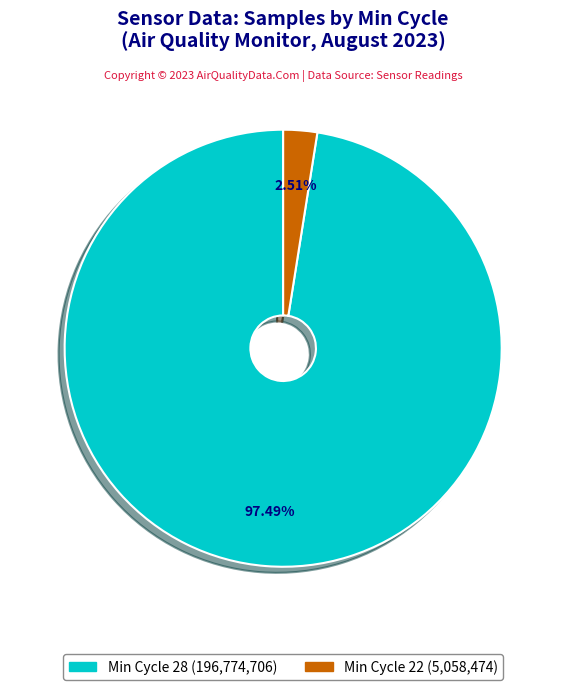

Does any single category account for the majority?

Yes